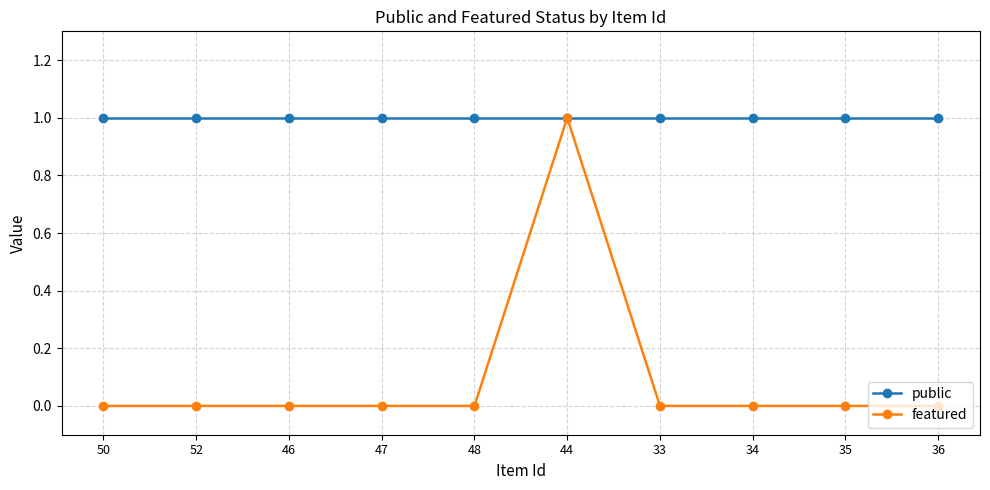

What is the maximum value shown in the chart?

1